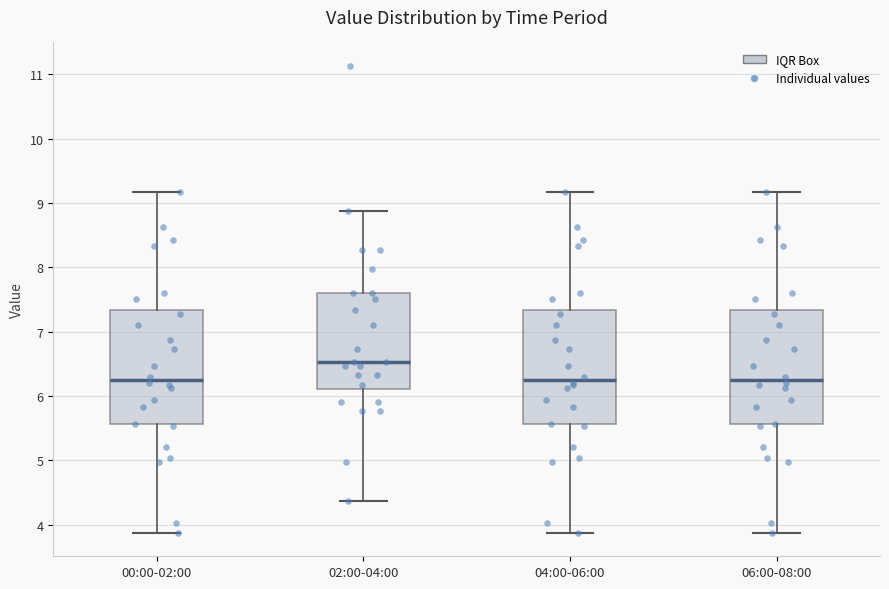

Reading left to right, transcribe this box plot: for each box, give where its median line is, the range the box spans, and where its two whiskers end, as read against the y-axis. The values are not printed on the chart, so give them approximately, as read against the axis.

00:00-02:00: median 6.3, box 5.6 to 7.3, whiskers 3.9 to 9.2
02:00-04:00: median 6.5, box 6.1 to 7.6, whiskers 4.4 to 8.9
04:00-06:00: median 6.3, box 5.6 to 7.3, whiskers 3.9 to 9.2
06:00-08:00: median 6.3, box 5.6 to 7.3, whiskers 3.9 to 9.2